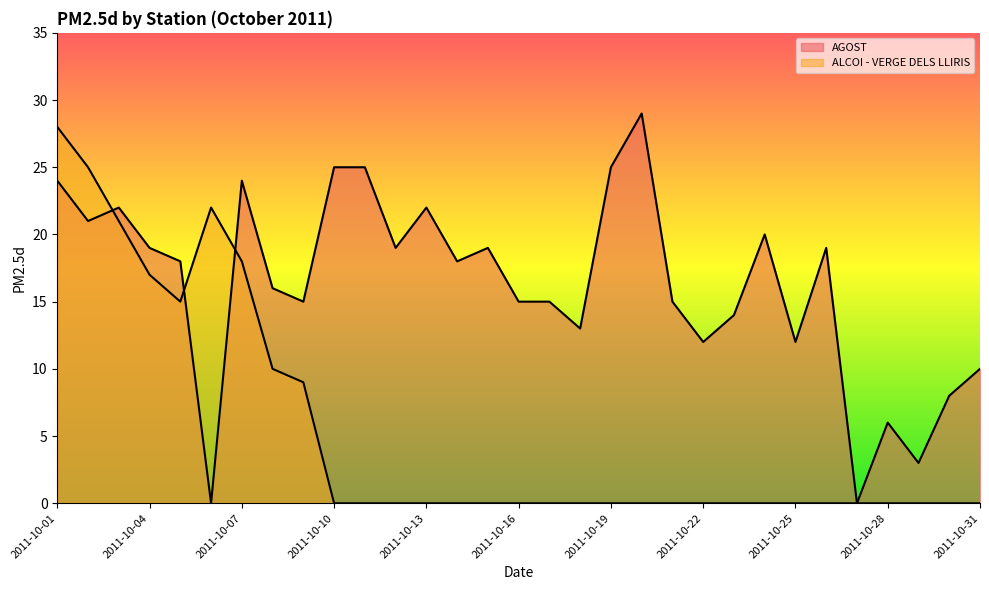

True or false: ALCOI - VERGE DELS LLIRIS and AGOST intersect in this chart.

True